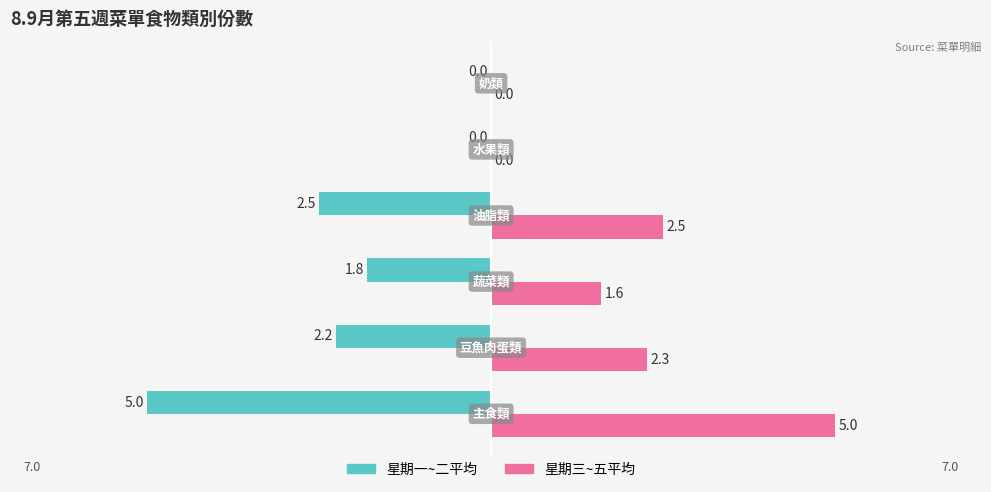

Which series has the largest total across all categories?

星期三~五平均